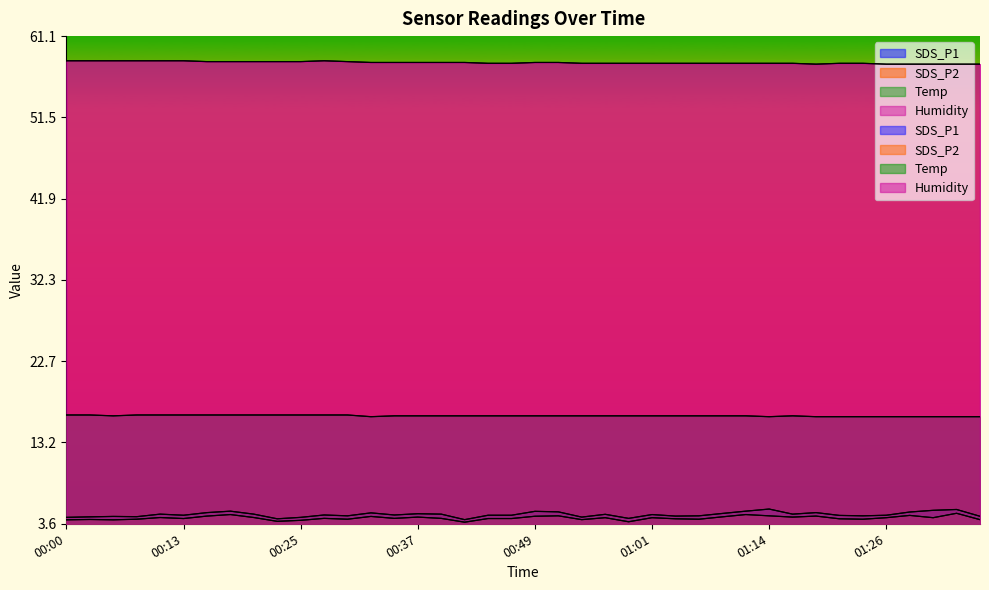

The value of Temp at 00:44 is 21.8. True or false?

False